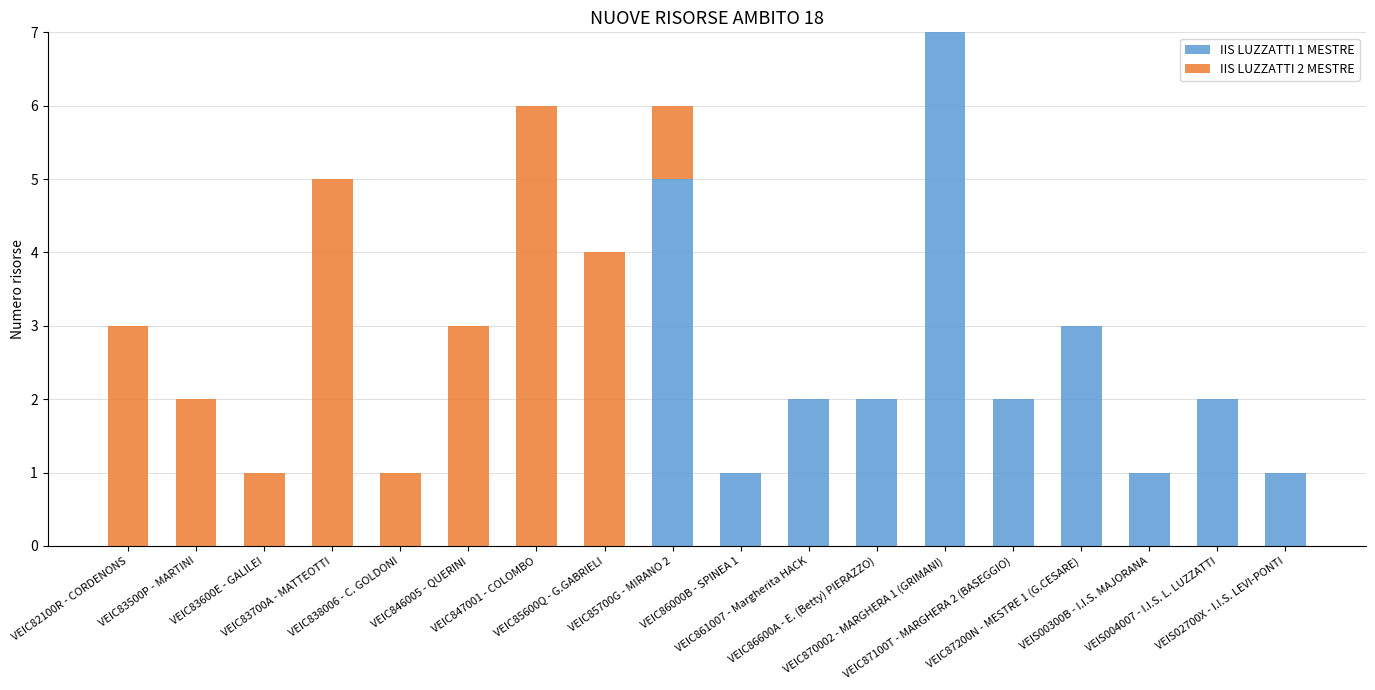

Count the IIS LUZZATTI 1 MESTRE values in the range 0 to 2.

15